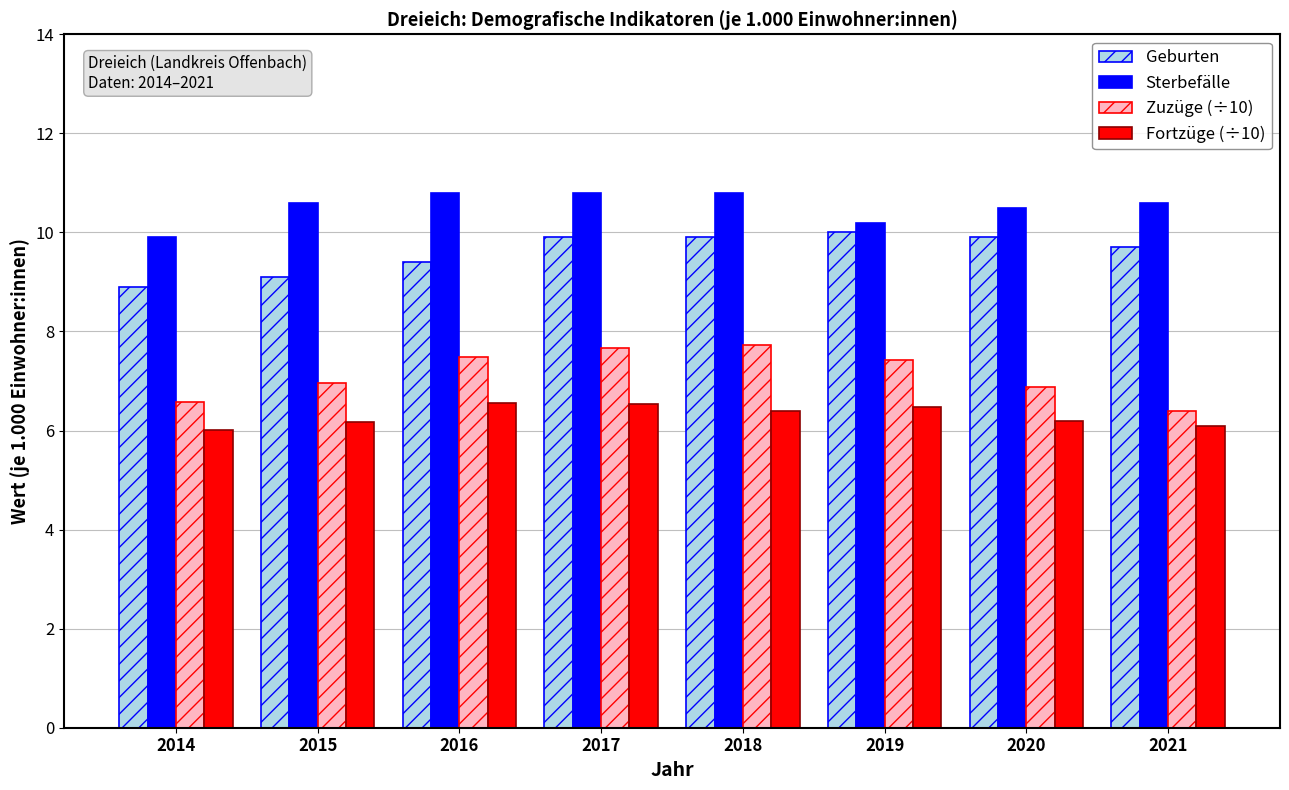

What is the value of the Zuzüge (÷10) bar at the 1st from the left?

6.6